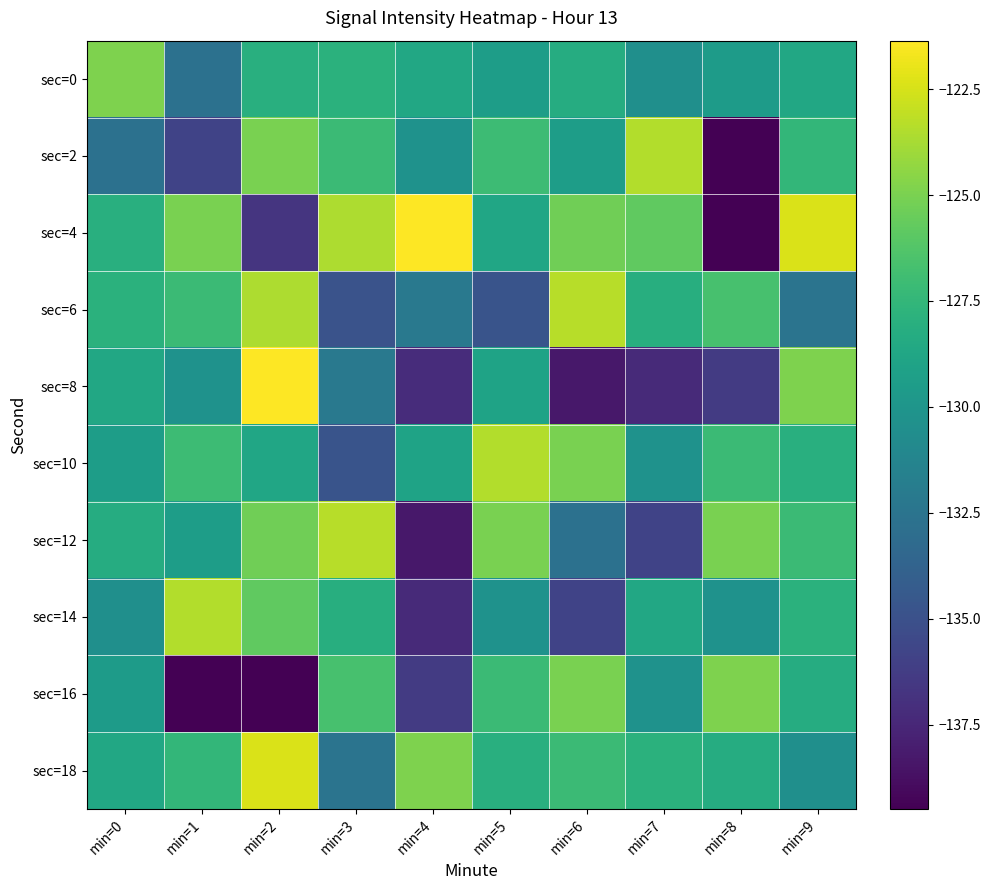

Rank the series by their maximum value, from lowest to highest.

sec=0, sec=16, sec=2, sec=10, sec=14, sec=6, sec=12, sec=18, sec=4, sec=8